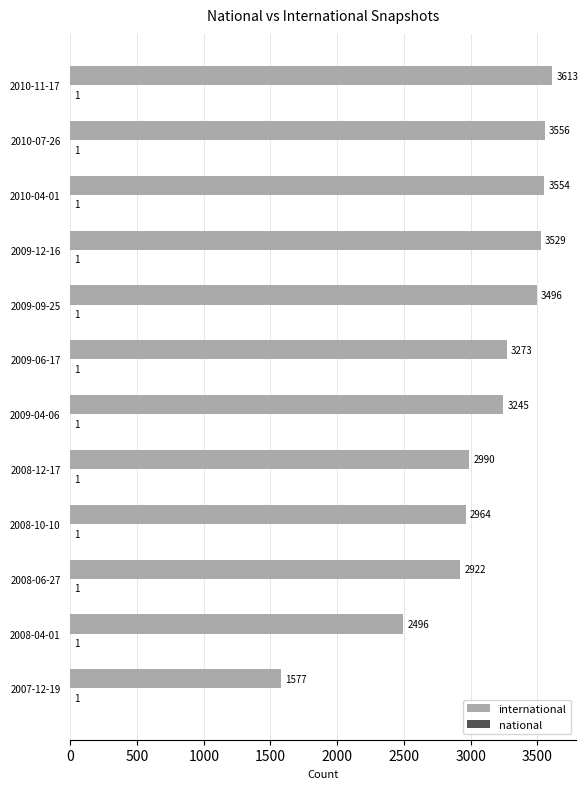

At which category is the sum across all series the highest?

2010-11-17